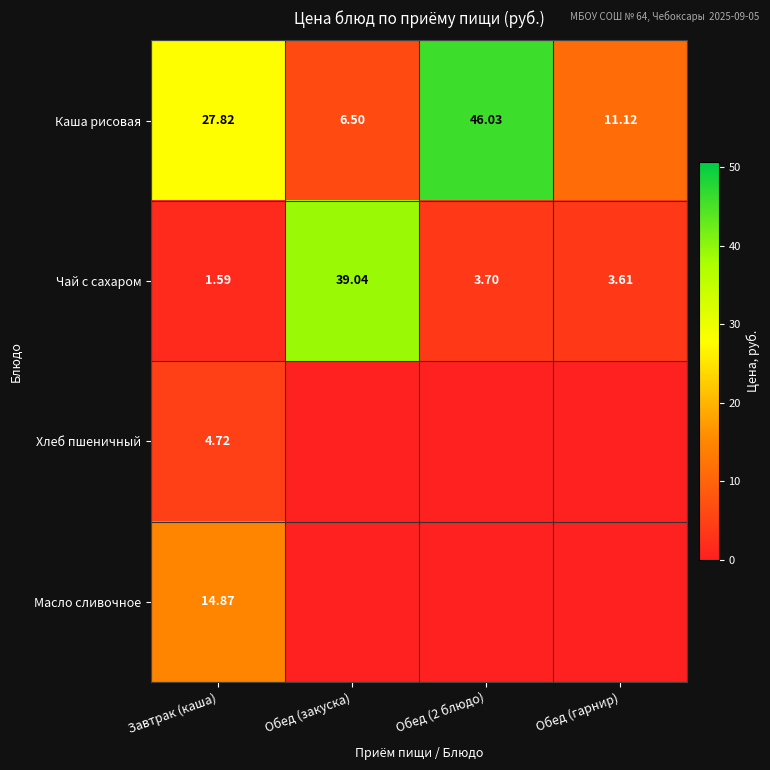

At Завтрак (каша), list the series in order from largest to smallest.

Каша рисовая, Масло сливочное, Хлеб пшеничный, Чай с сахаром